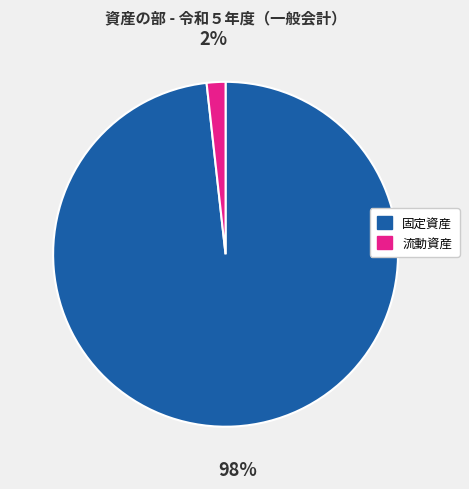

How many segments does this pie chart have?

2